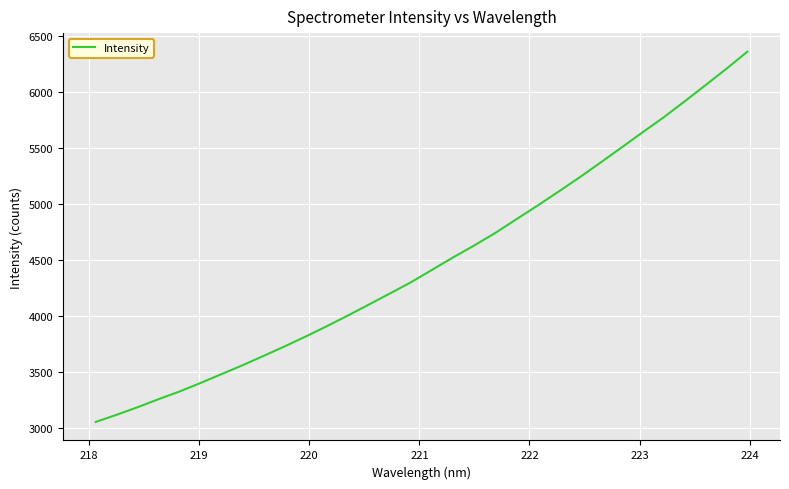

What is the sum of all values?

143537.5